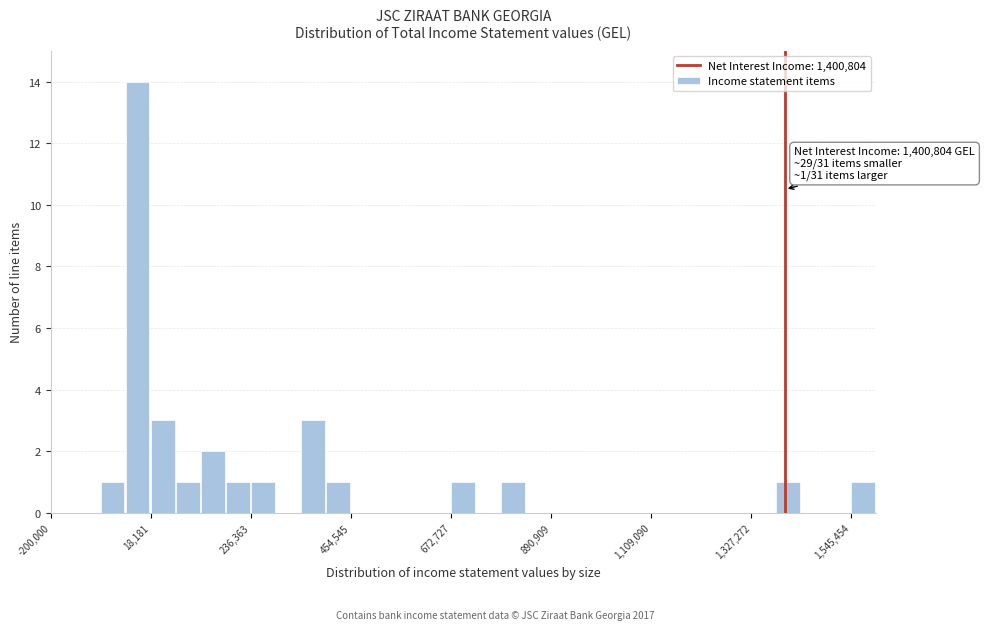

Read against the x-axis, roughly where is the centre of the tallest bar?

0